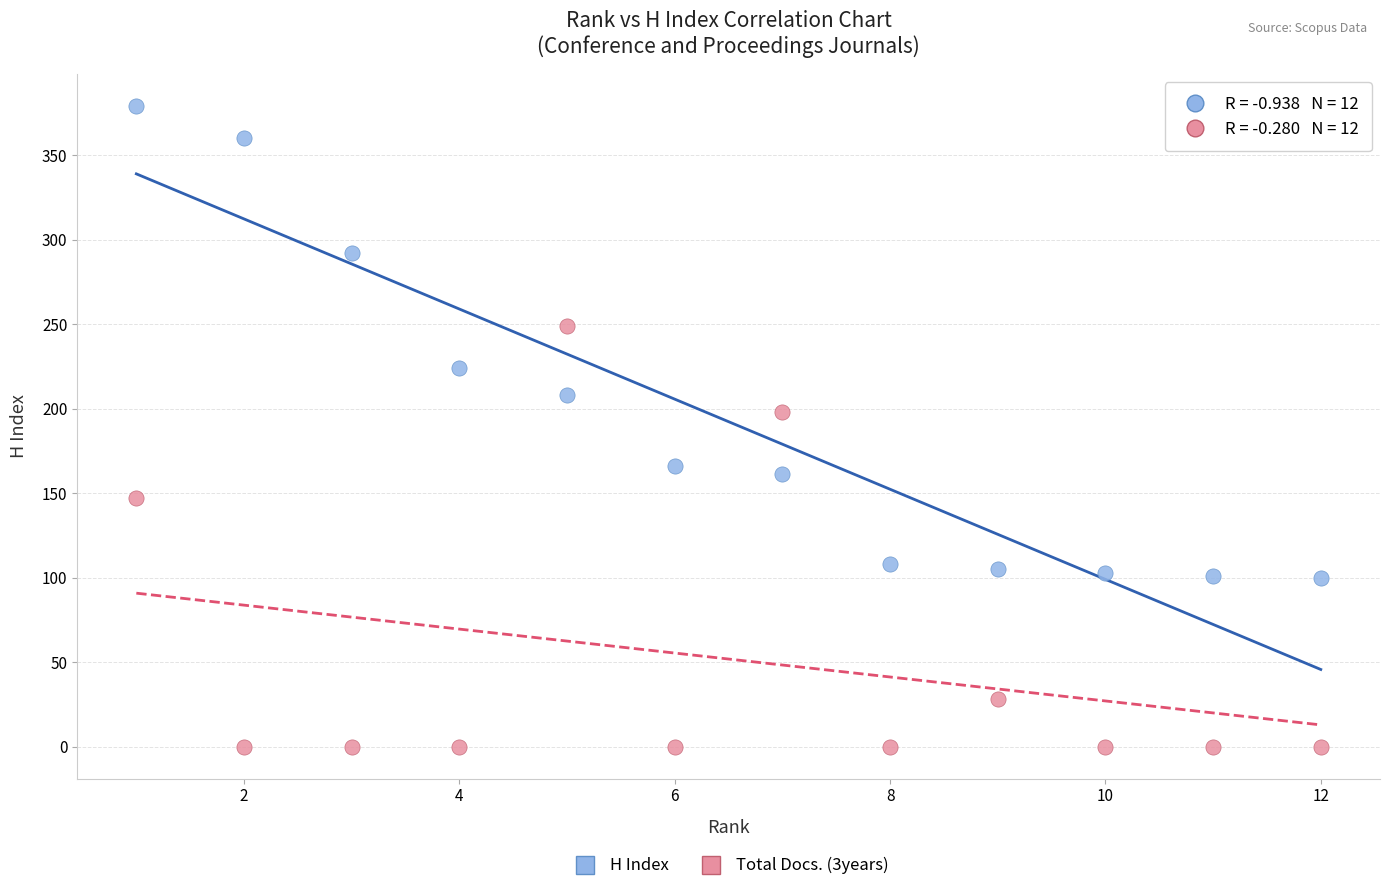

Which series reaches the minimum Y coordinate?

Total Docs. (3years)